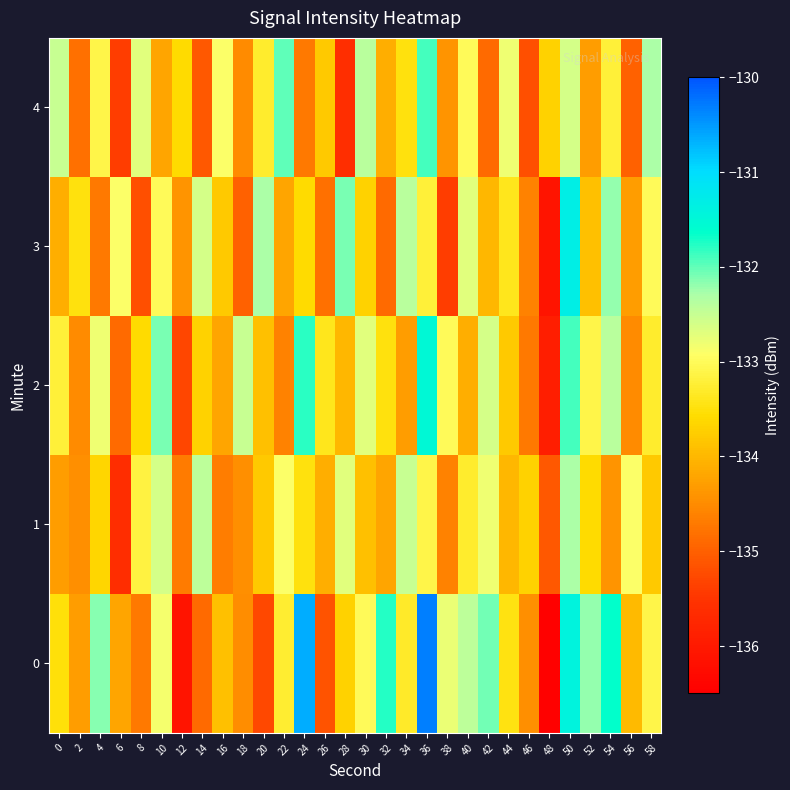

What is the spread (max minus min) of values at 6?

2.7